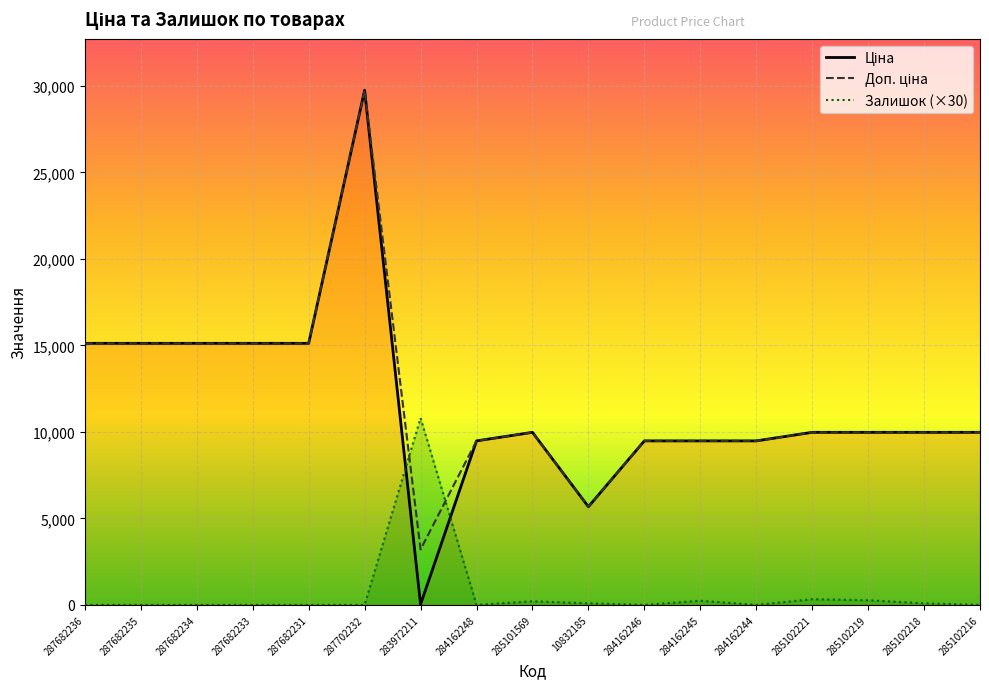

How many lines are shown in the chart?

3